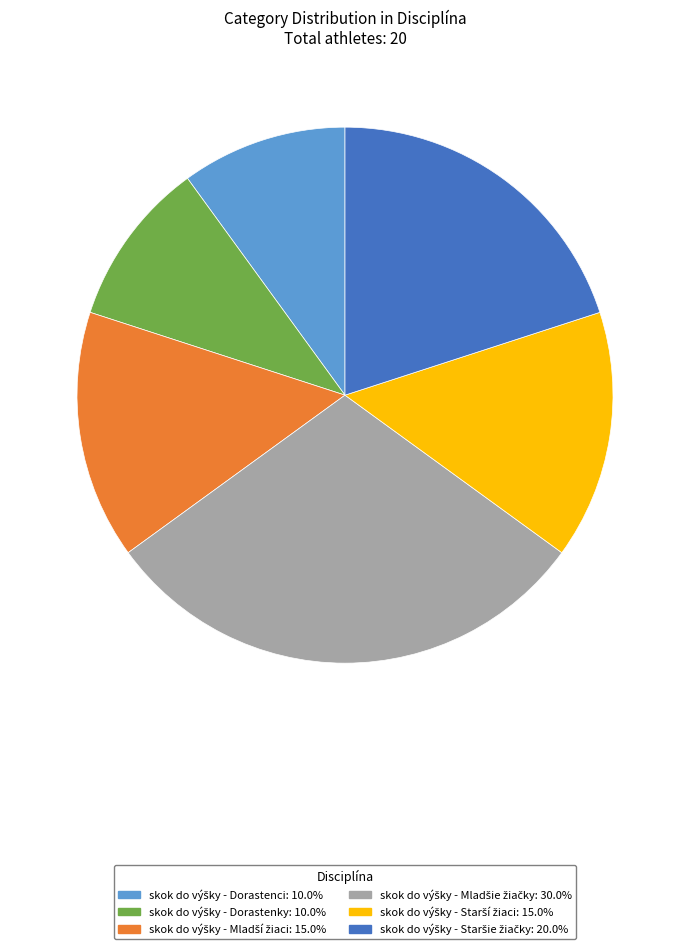

Is there any slice that represents more than half of the pie?

No